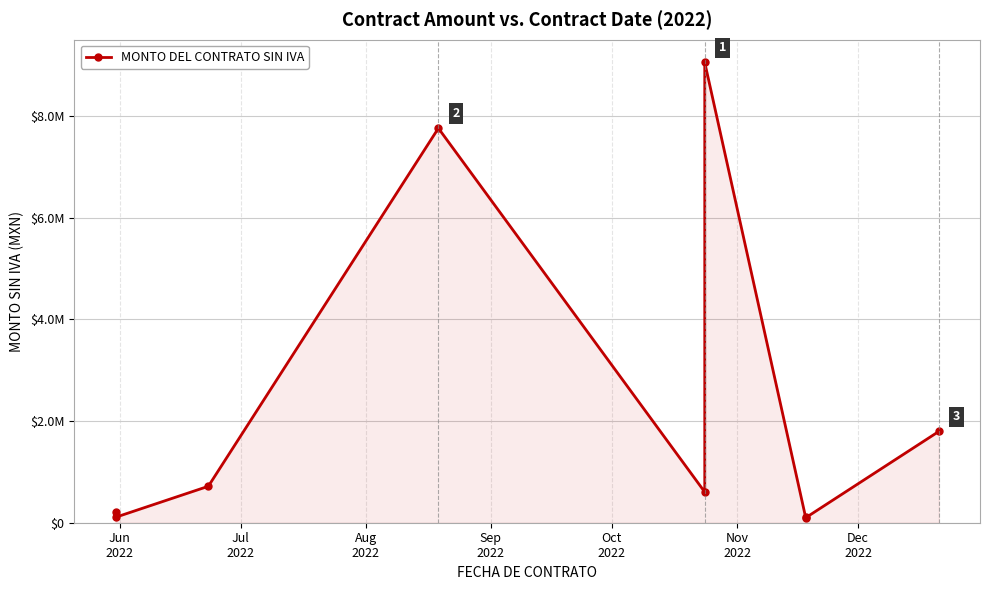

Count the number of values greater than 603448.

5